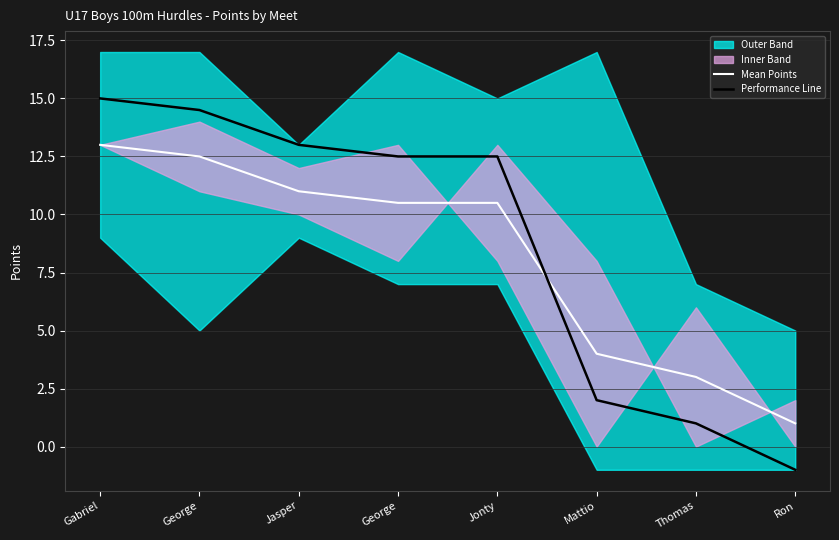

Is it true that Performance Line equals 13.0 at Jasper?

True